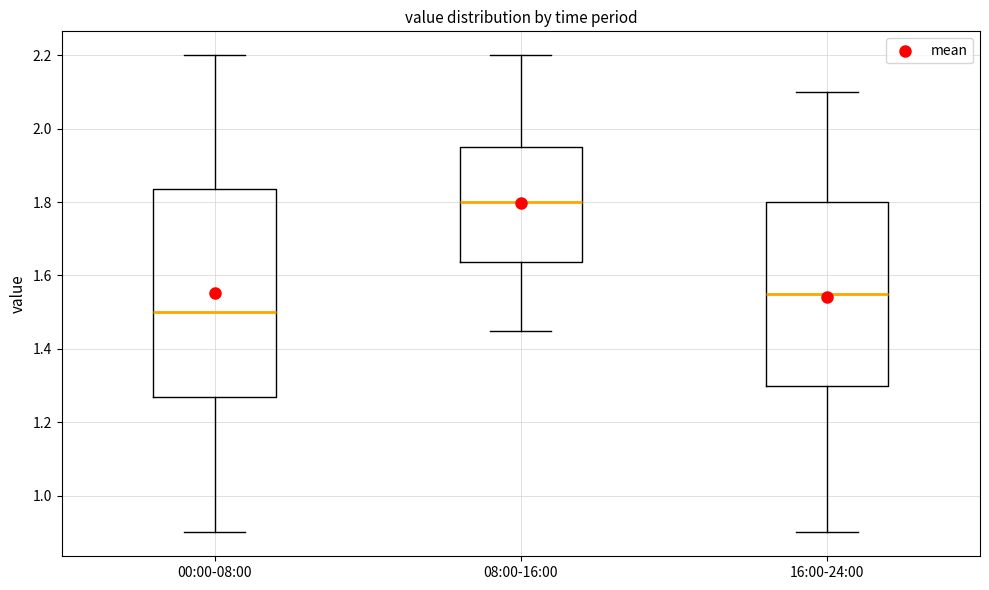

Comparing the boxes themselves (not the whiskers), which one is the tallest?

00:00-08:00